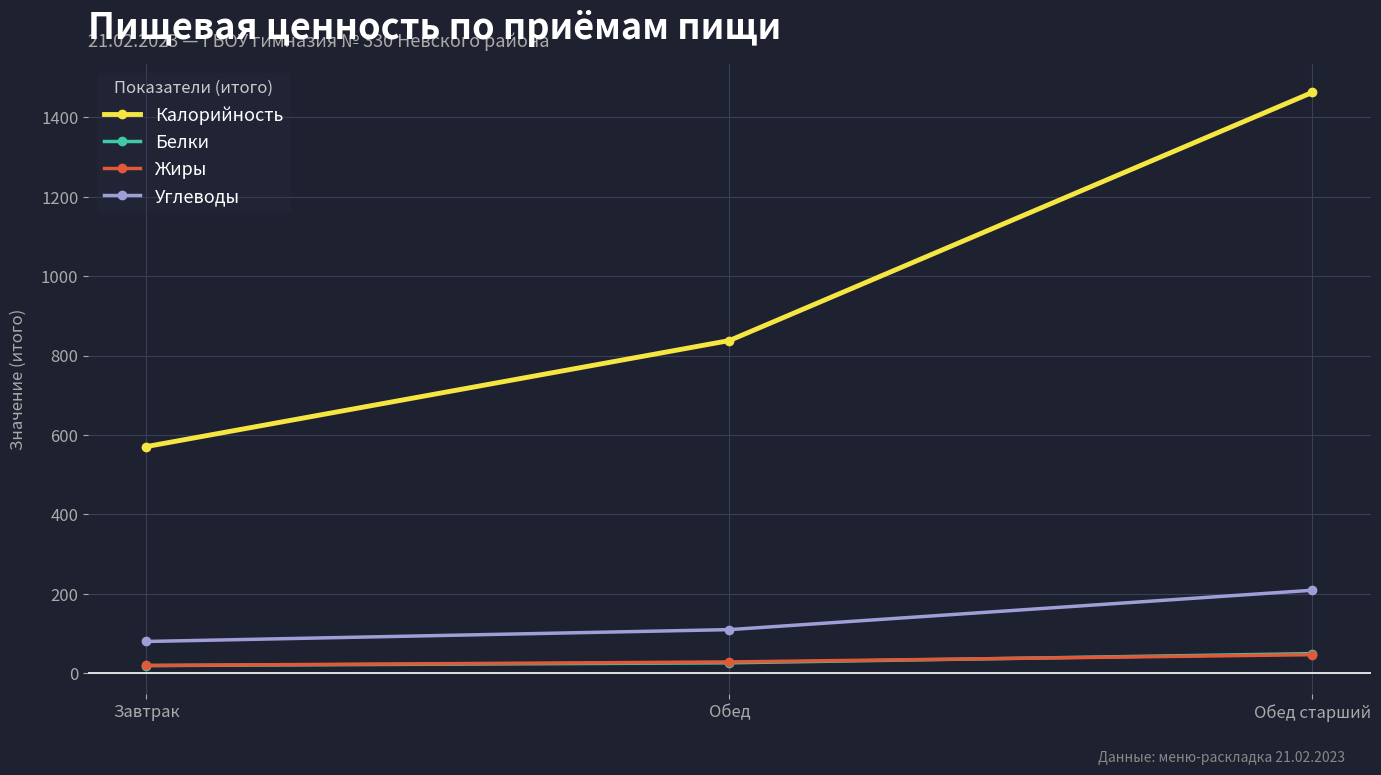

The value of Калорийность at Обед is 838.0. True or false?

True